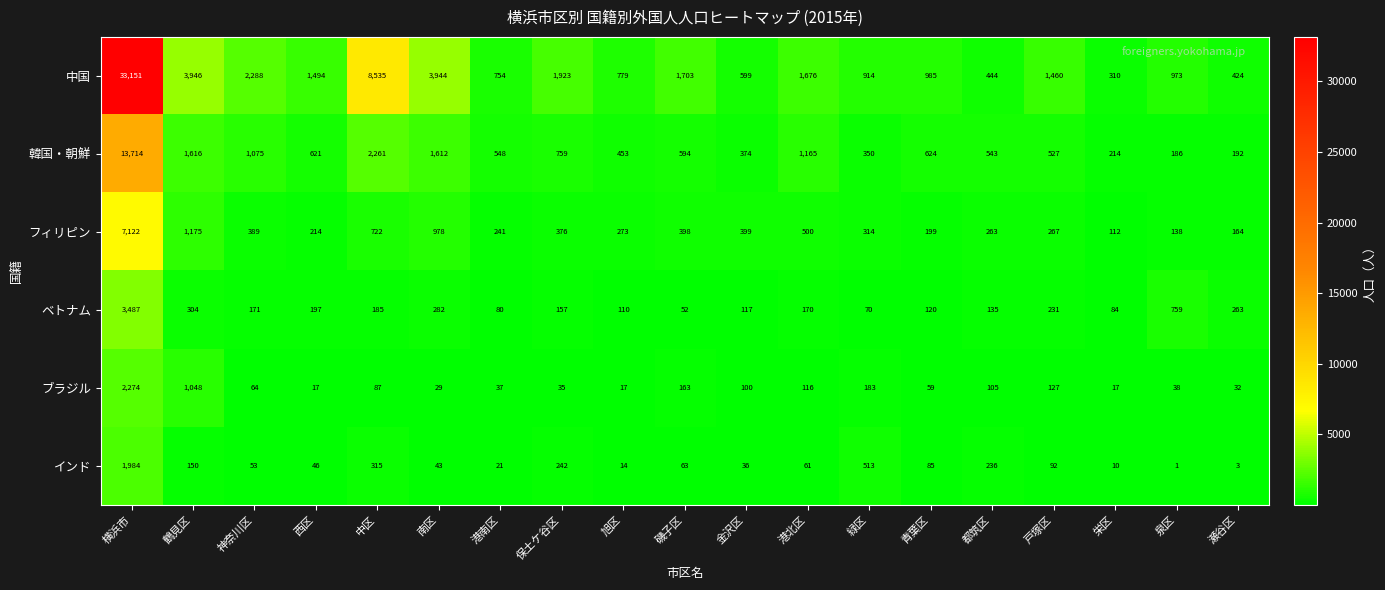

How many categories are shown in the chart?

19